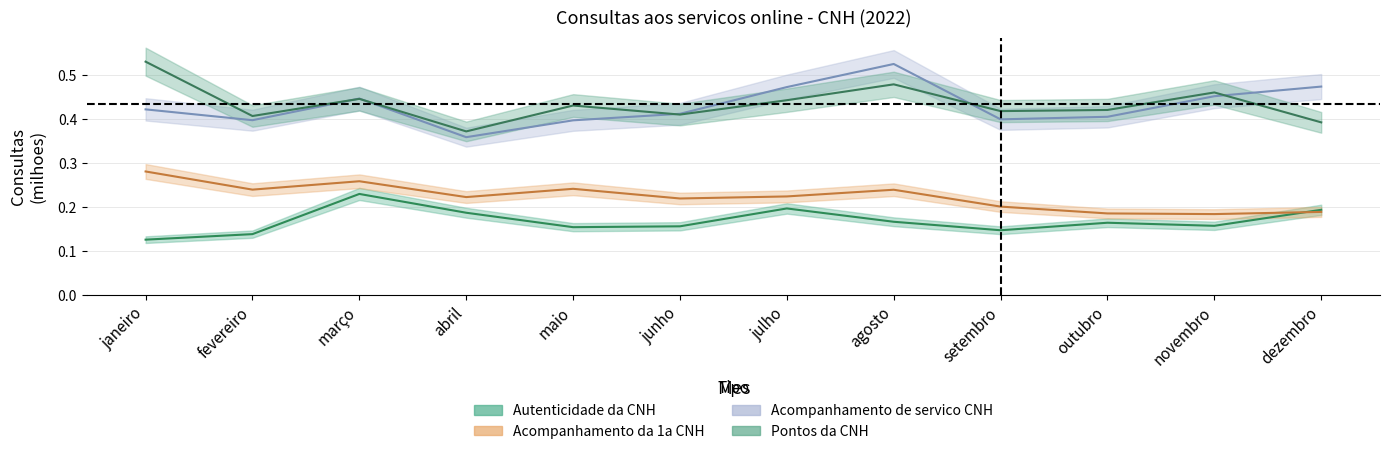

Which series has the largest total across all categories?

Pontos da CNH